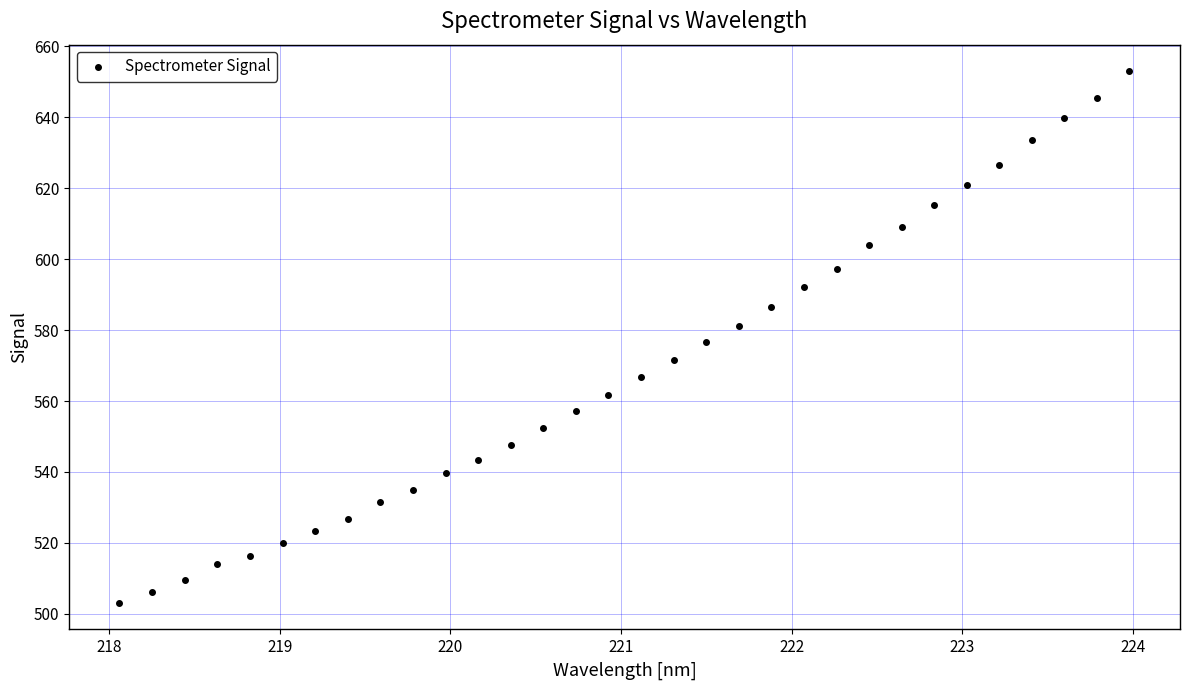

What is the range of X values (max minus min)?

5.9